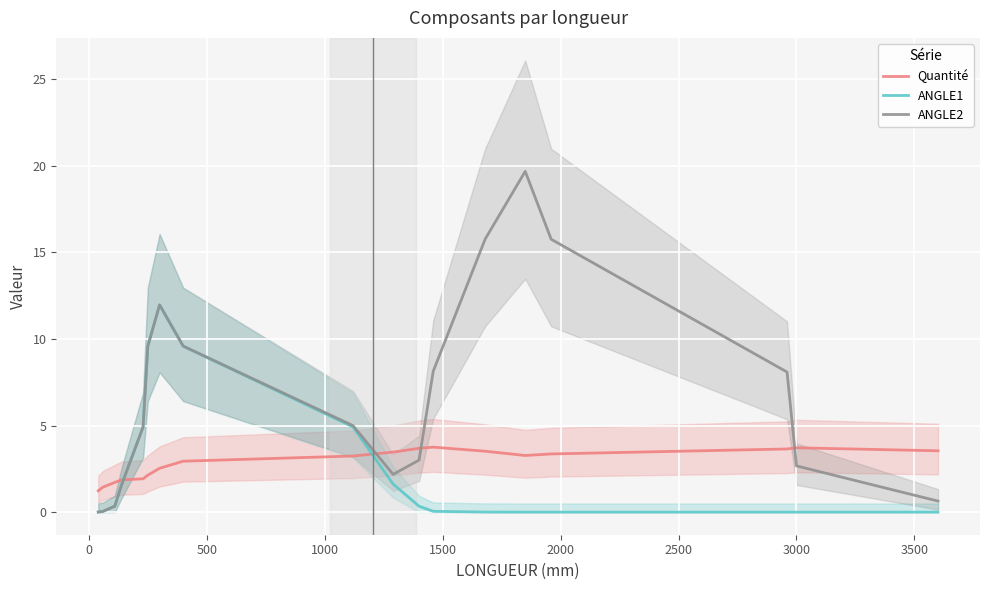

What is the highest value of the ANGLE2 series?

19.7